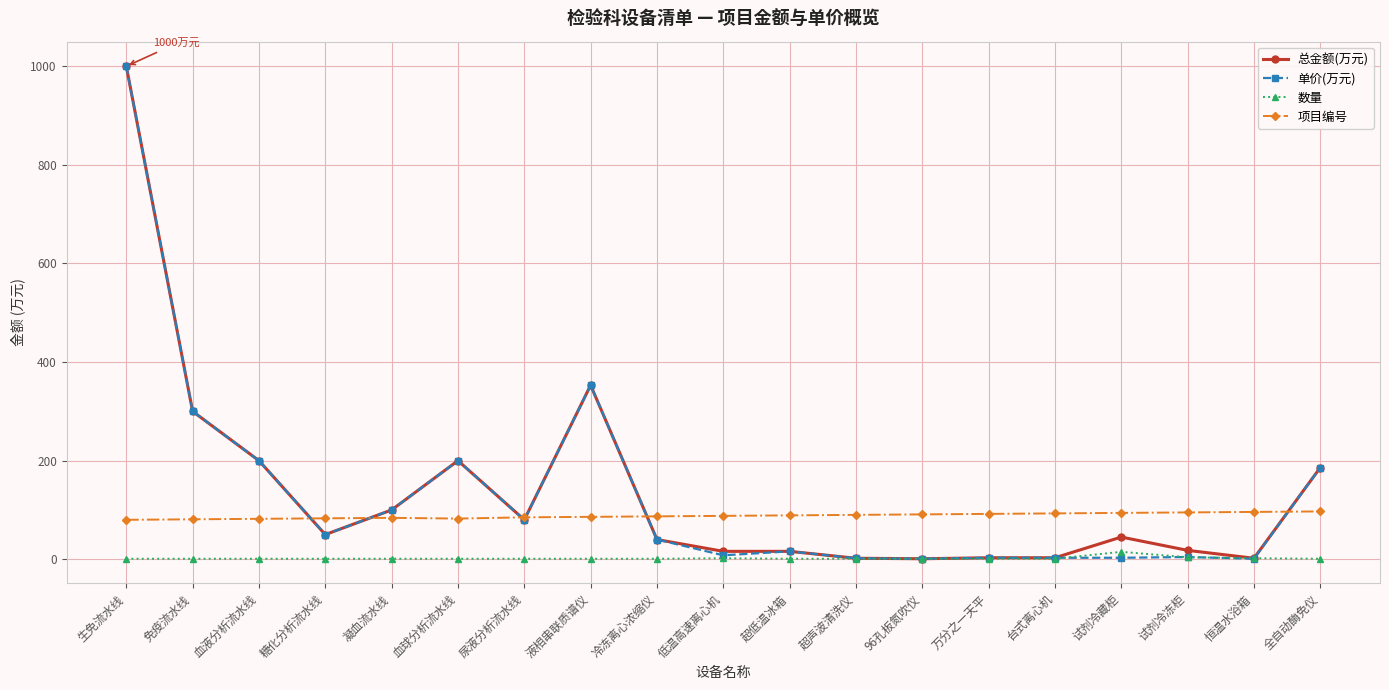

At how many categories does at least one series exceed 160?

6